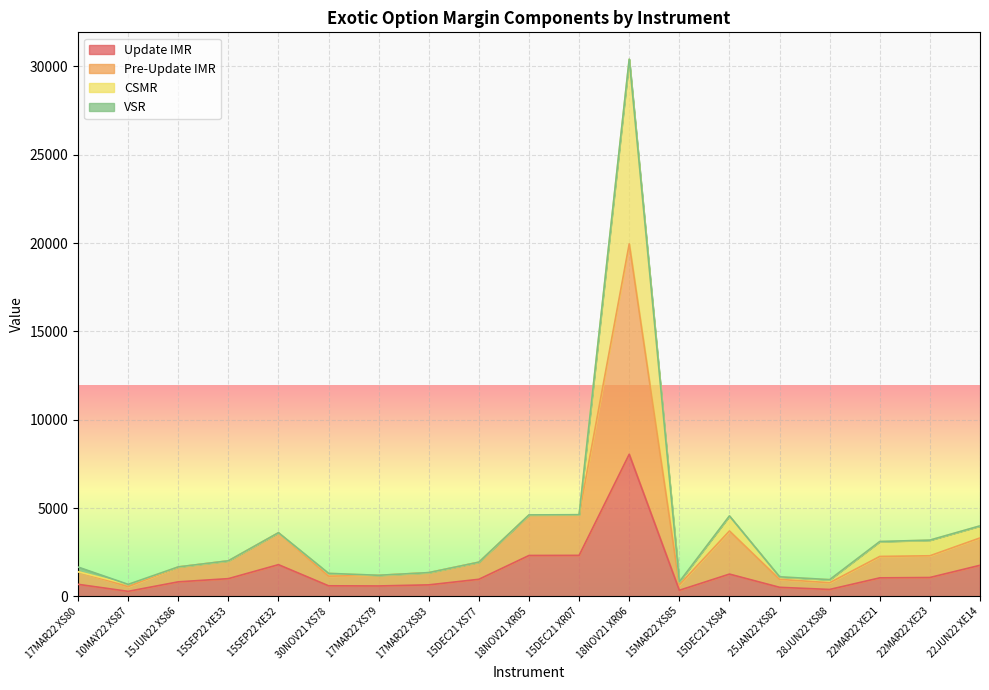

At which category is the sum across all series the highest?

18NOV21 XR06